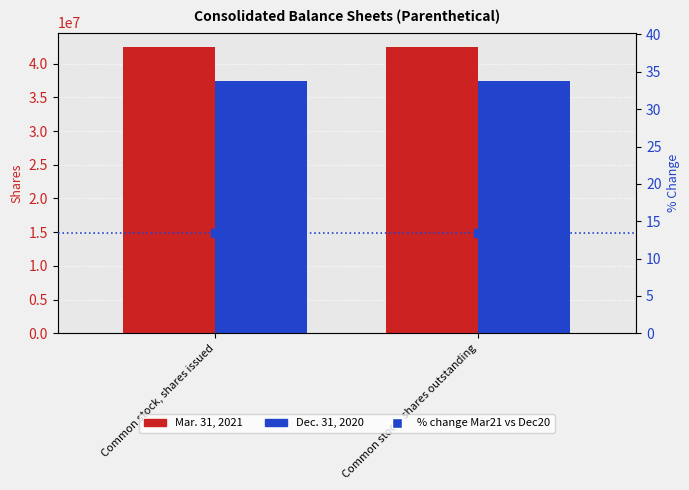

Which series reaches the minimum Y coordinate?

% change Mar21 vs Dec20